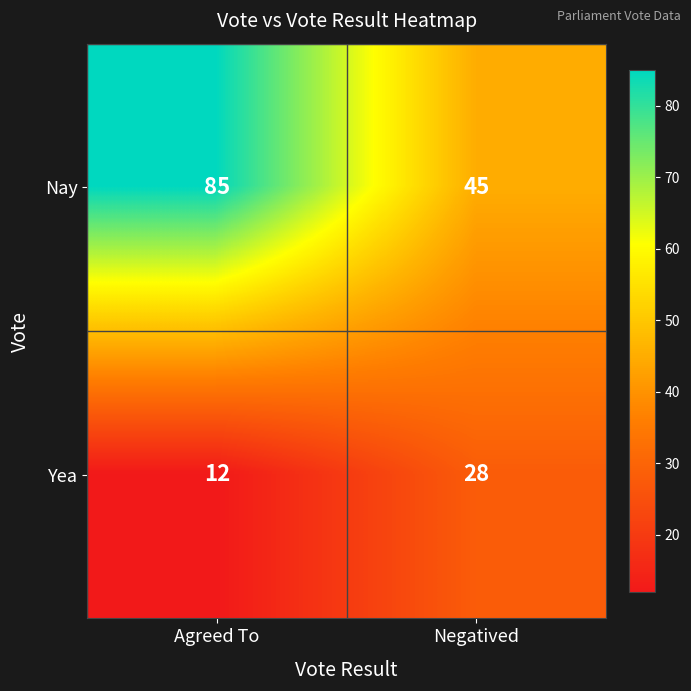

What is the highest value of the Nay series?

85